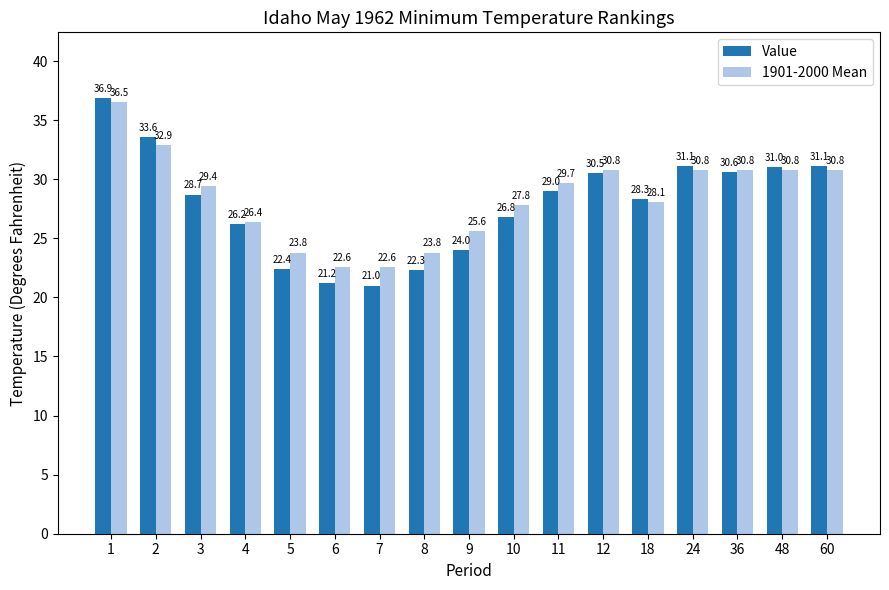

List the series in order of their peak value, highest first.

Value, 1901-2000 Mean